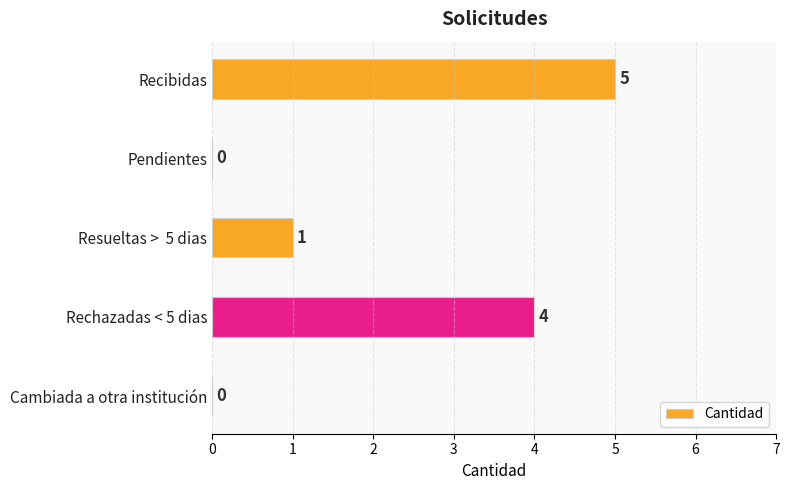

At which category does the chart reach its peak across all series?

Recibidas